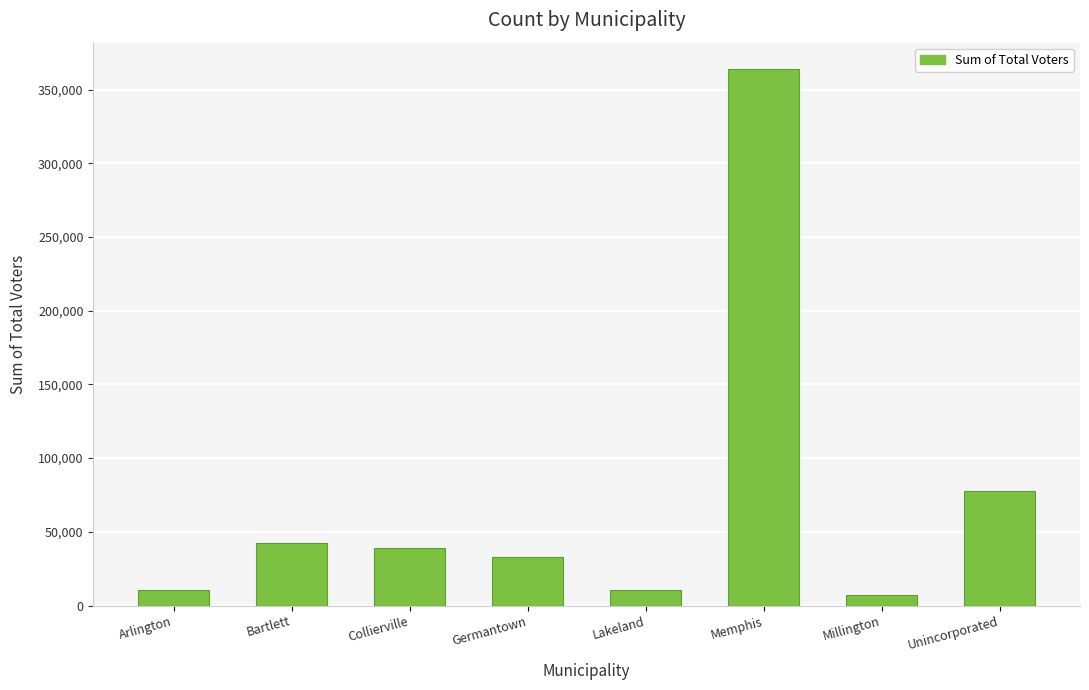

The chart shows a value of 64118 at Collierville. True or false?

False